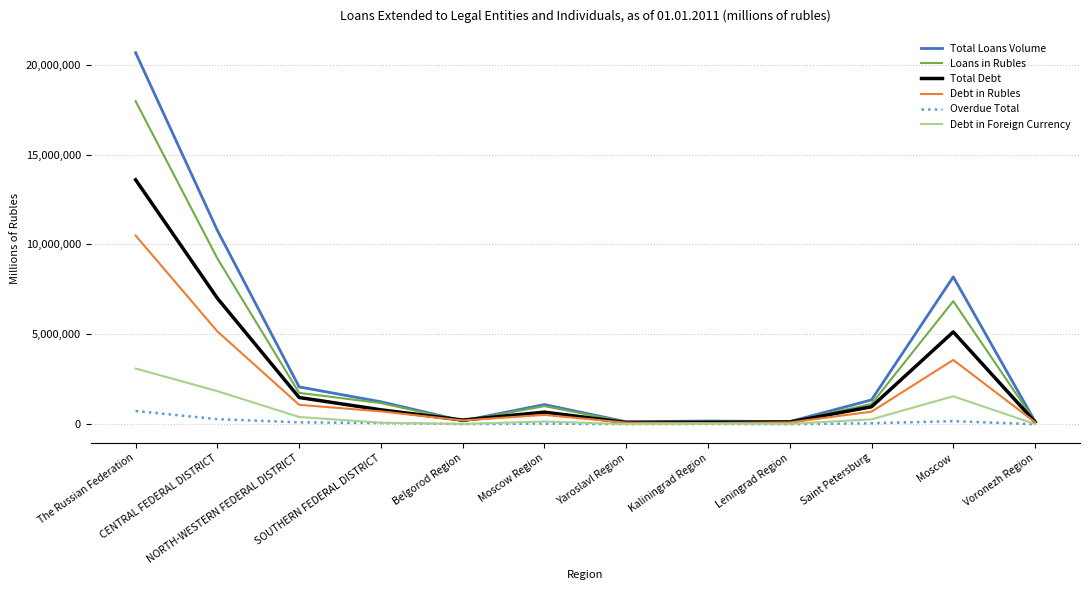

Which series has the largest range (max minus min)?

Total Loans Volume